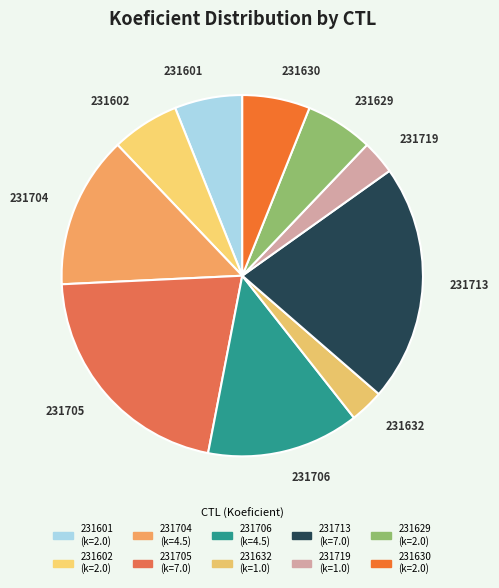

Is there any slice that represents more than half of the pie?

No